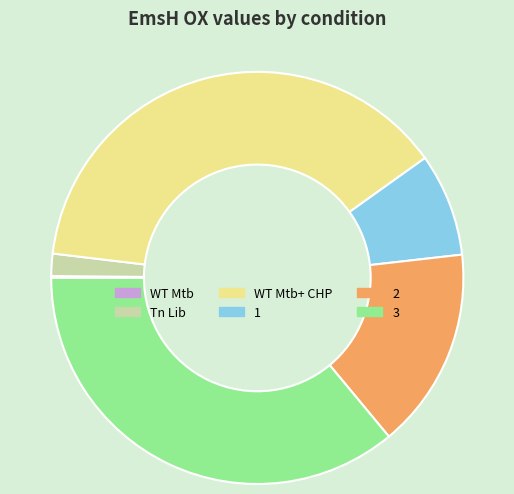

Does any single category account for the majority?

No